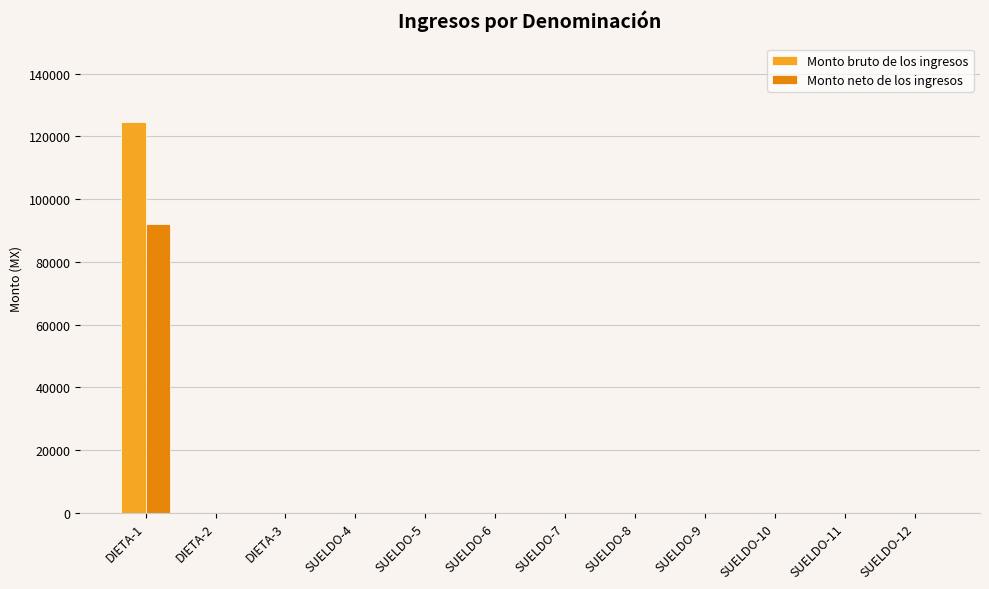

Reading right to left, transcribe all the data shown in this chart.

Monto bruto de los ingresos: SUELDO-12=0	SUELDO-11=0	SUELDO-10=0	SUELDO-9=0	SUELDO-8=0	SUELDO-7=0	SUELDO-6=0	SUELDO-5=0	SUELDO-4=0	DIETA-3=0	DIETA-2=0	DIETA-1=124681
Monto neto de los ingresos: SUELDO-12=0	SUELDO-11=0	SUELDO-10=0	SUELDO-9=0	SUELDO-8=0	SUELDO-7=0	SUELDO-6=0	SUELDO-5=0	SUELDO-4=0	DIETA-3=0	DIETA-2=0	DIETA-1=92200